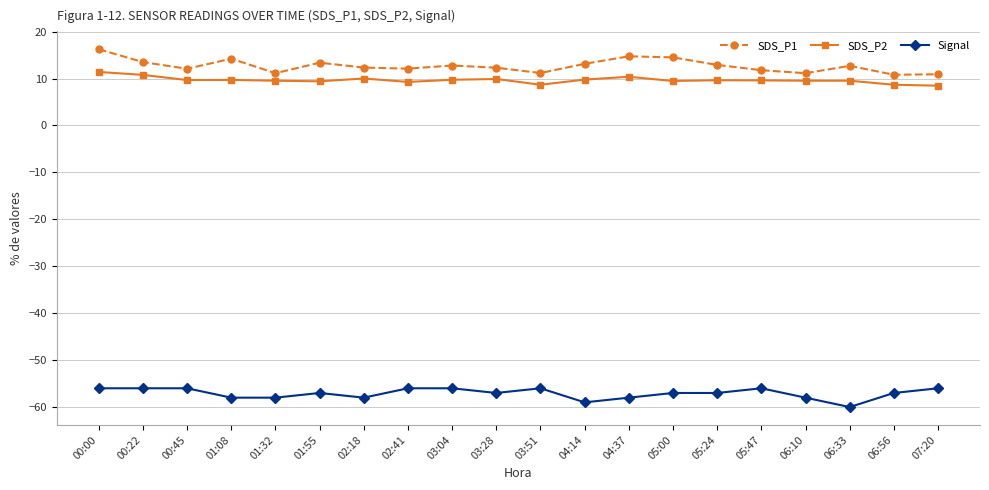

What is the smallest value displayed?

-60.0